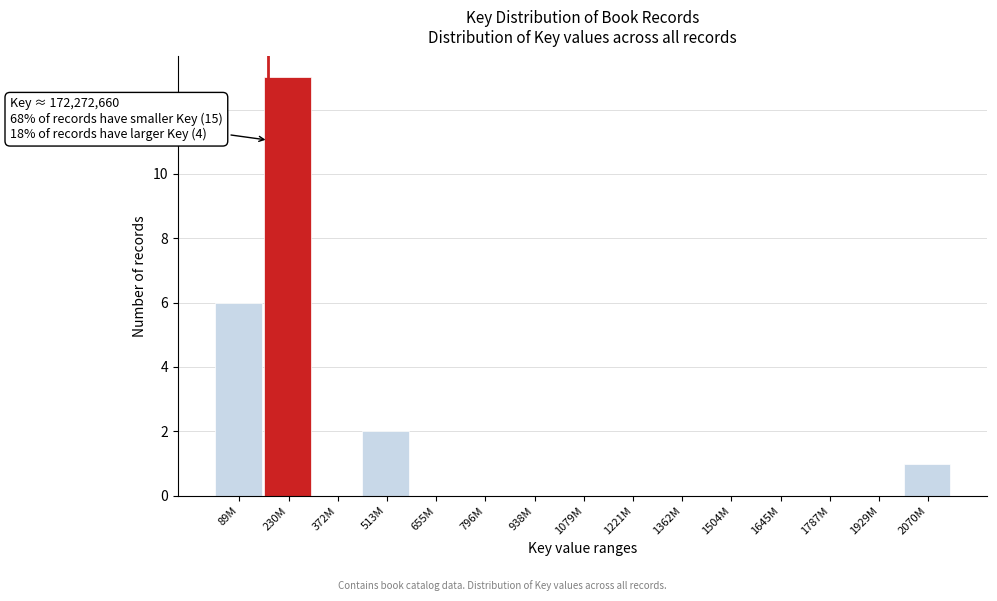

Reading right to left, list all the values displayed in this chart.

2070M=1	1929M=0	1787M=0	1645M=0	1504M=0	1362M=0	1221M=0	1079M=0	938M=0	796M=0	655M=0	513M=2	372M=0	230M=13	89M=6